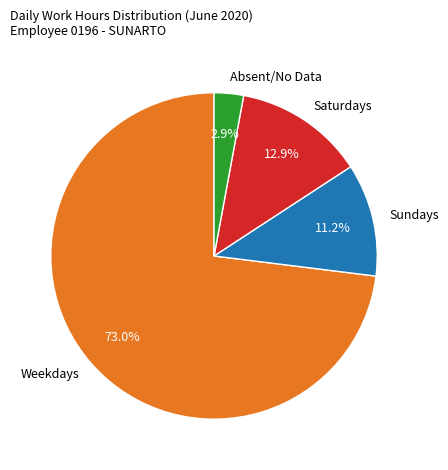

Rank the categories by value from lowest to highest.

Absent/No Data, Sundays, Saturdays, Weekdays